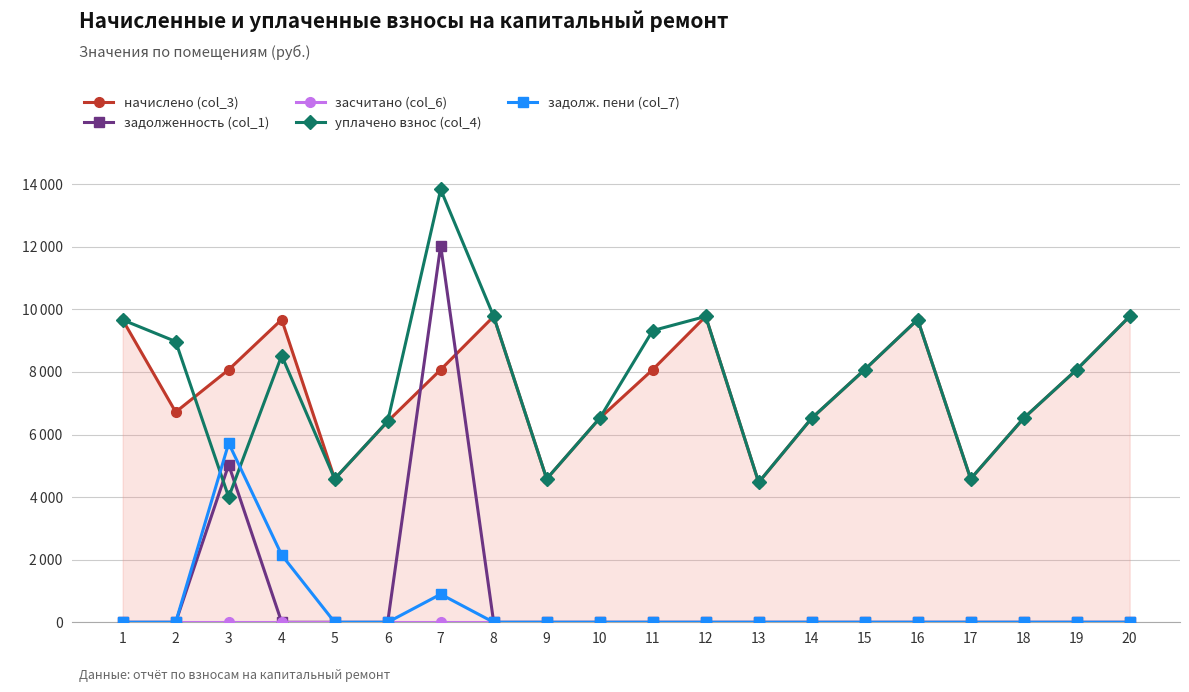

What is the sum of all задолженность (col_1) values?

17070.1